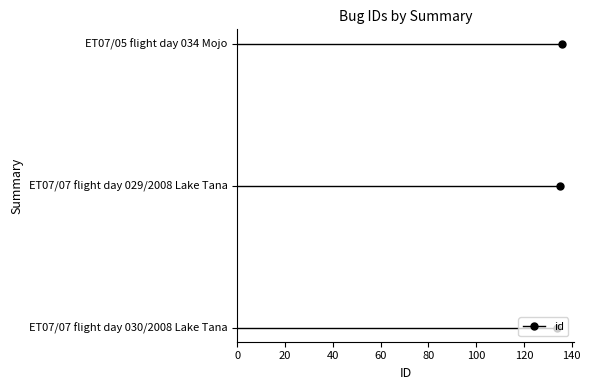

What is the value of the 2nd point from the left?

135